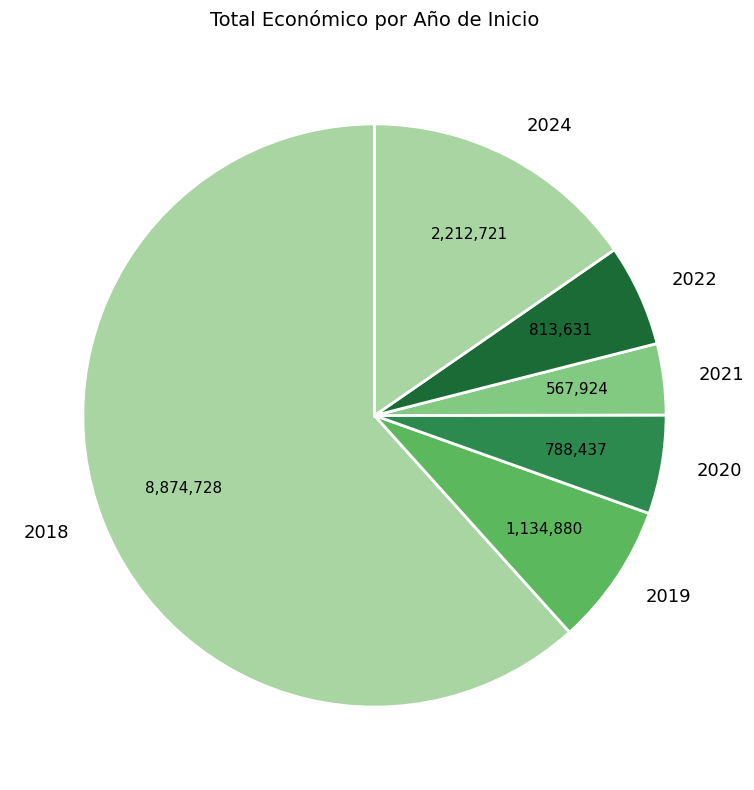

What is the ratio of the value at 2024 to the value at 2021?

3.9